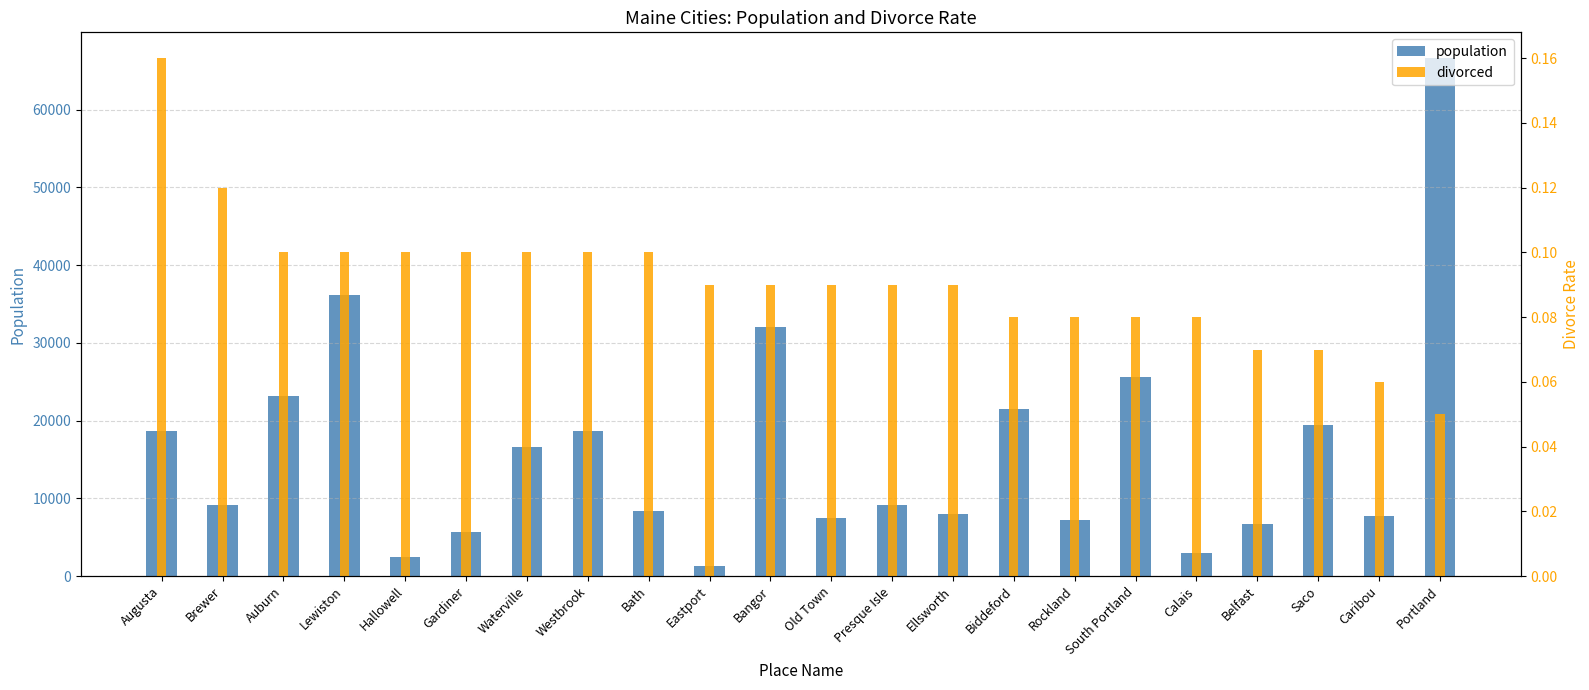

Reading right to left, extract all data points from this chart.

population: Portland=66595.0	Caribou=7710.0	Saco=19497.0	Belfast=6688.0	Calais=2993.0	South Portland=25548.0	Rockland=7178.0	Biddeford=21462.0	Ellsworth=7991.0	Presque Isle=9116.0	Old Town=7474.0	Bangor=32095.0	Eastport=1326.0	Bath=8319.0	Westbrook=18633.0	Waterville=16577.0	Gardiner=5657.0	Hallowell=2445.0	Lewiston=36095.0	Auburn=23187.0	Brewer=9090.0	Augusta=18605.0
divorced: Portland=0.1	Caribou=0.1	Saco=0.1	Belfast=0.1	Calais=0.1	South Portland=0.1	Rockland=0.1	Biddeford=0.1	Ellsworth=0.1	Presque Isle=0.1	Old Town=0.1	Bangor=0.1	Eastport=0.1	Bath=0.1	Westbrook=0.1	Waterville=0.1	Gardiner=0.1	Hallowell=0.1	Lewiston=0.1	Auburn=0.1	Brewer=0.1	Augusta=0.2